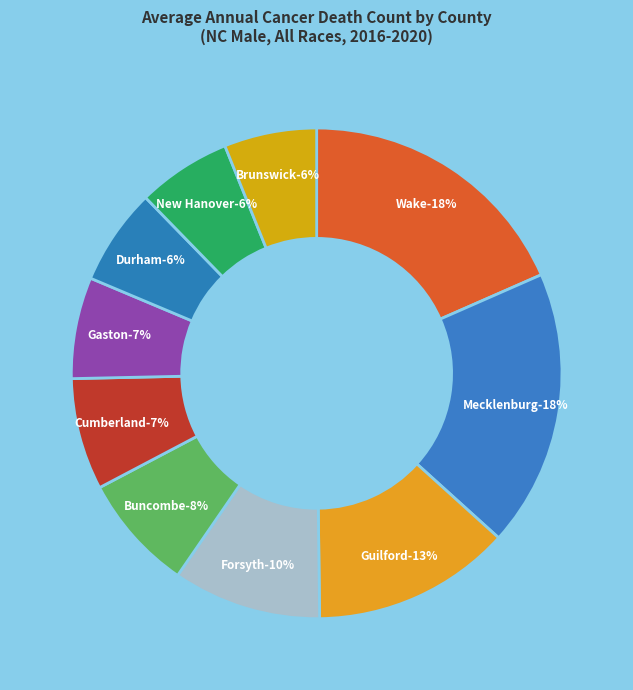

Which slice is the largest?

Wake County